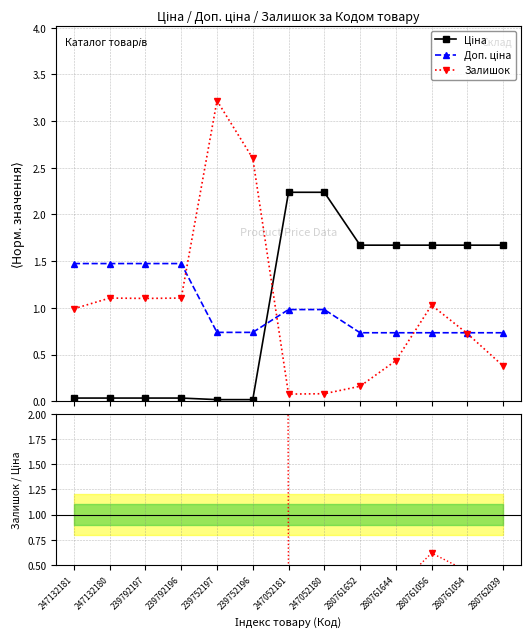

Which category has the lowest value across all series?

239752197